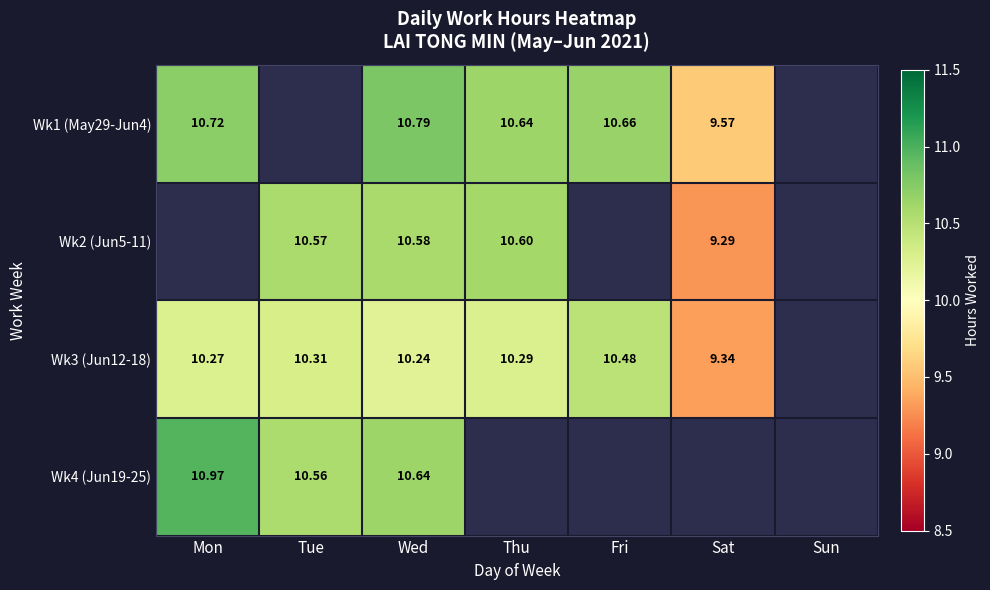

At which category is the sum across all series the highest?

Wed